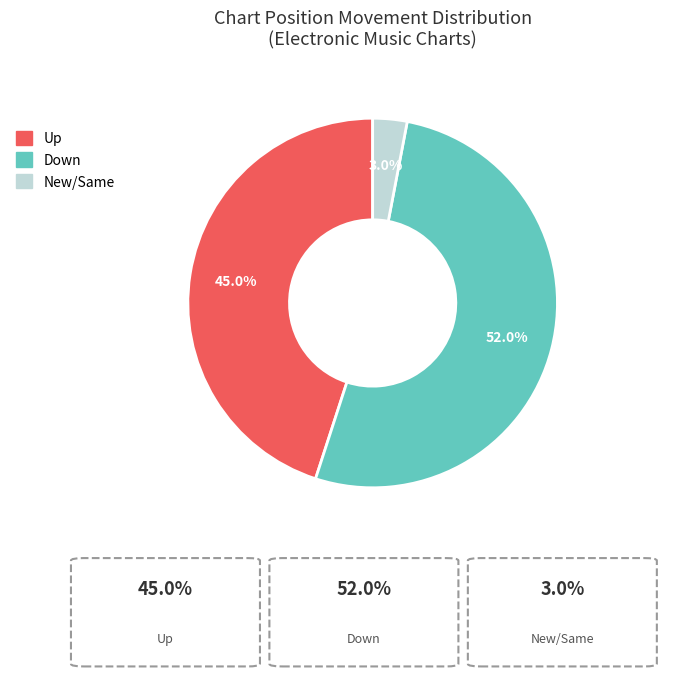

To the nearest percent, what is the difference between the largest and smallest slice percentages?

49%